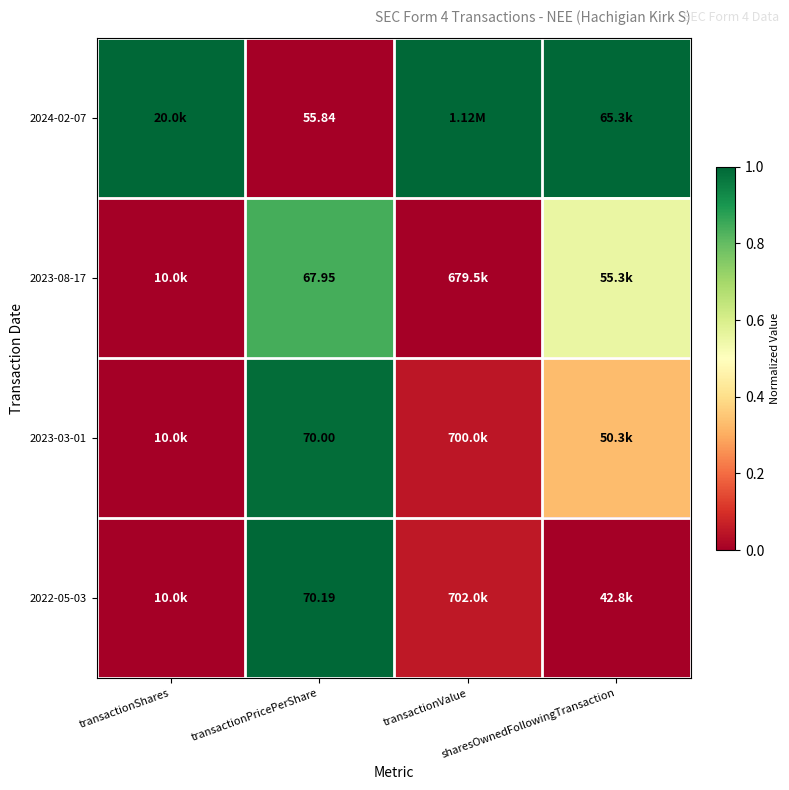

What is the highest value of the 2024-02-07 series?

1.0